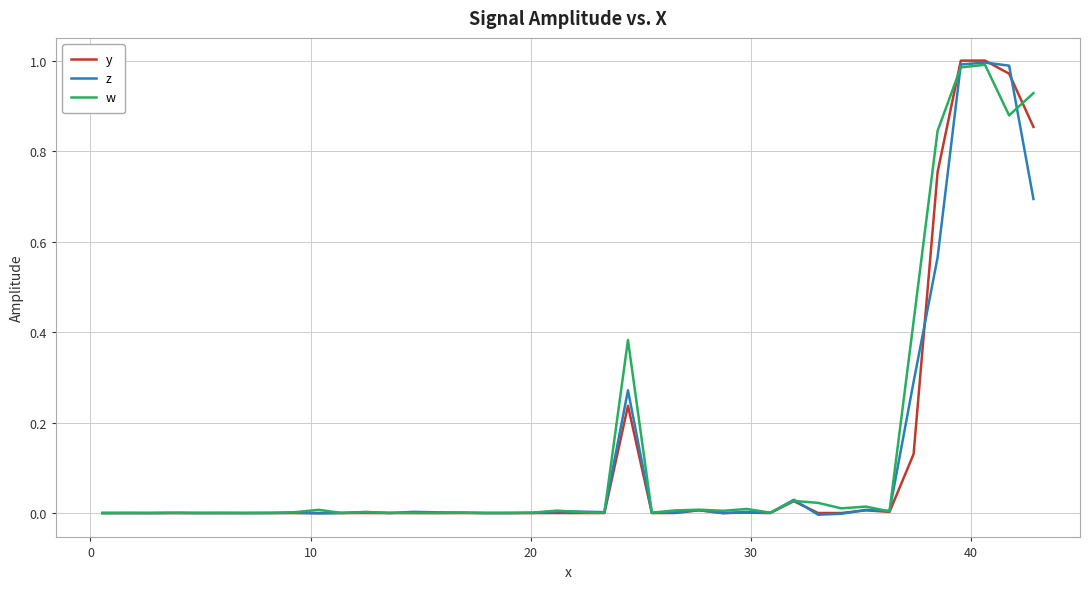

Which series has the largest range (max minus min)?

y